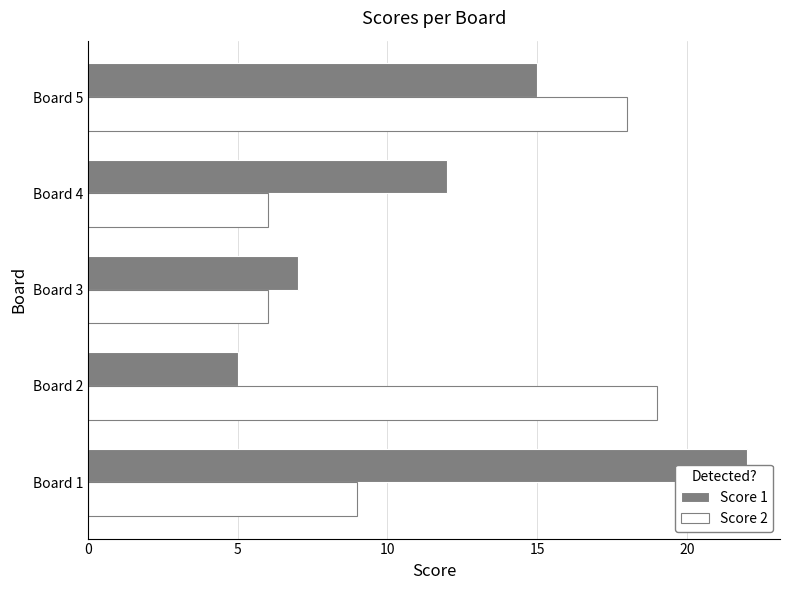

What is the value of the Score 2 bar at the 1st from the left?

9